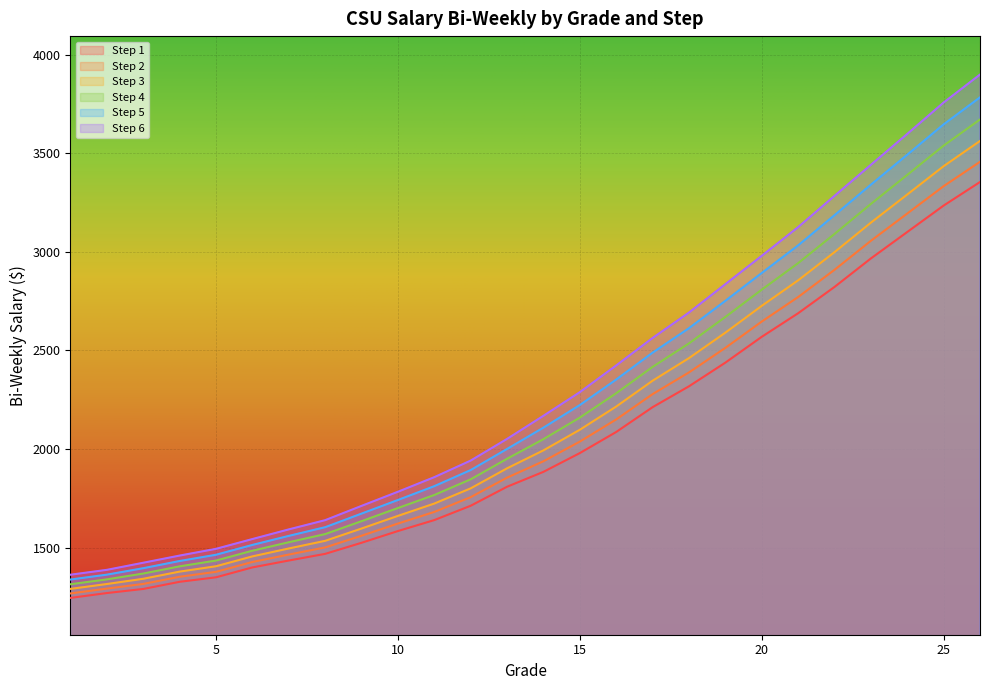

True or false: Step 3 and Step 6 cross at least once.

False